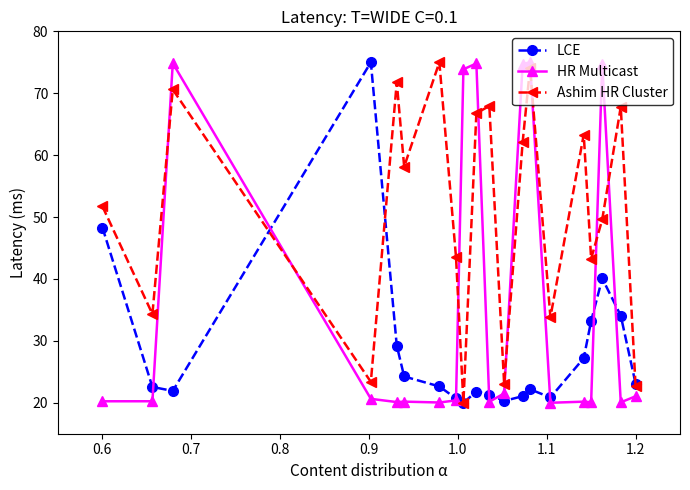

What is the lowest value of the Ashim HR Cluster series?

20.0